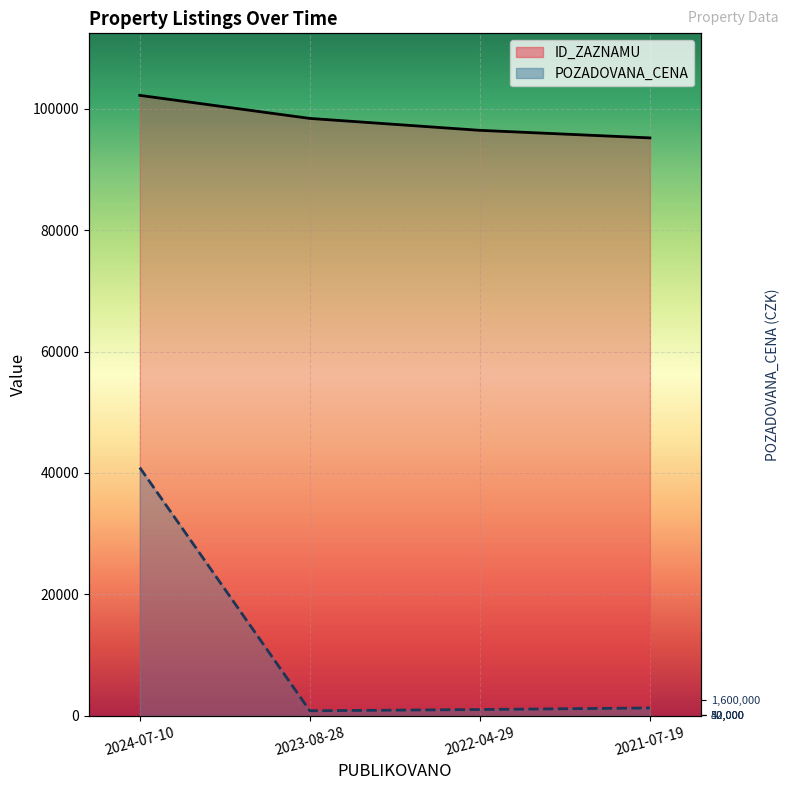

Reading right to left, what are all the values shown in this chart?

ID_ZAZNAMU: 2021-07-19=95199.0	2022-04-29=96445.0	2023-08-28=98408.0	2024-07-10=102206.0
POZADOVANA_CENA: 2021-07-19=1277.6	2022-04-29=1022.1	2023-08-28=817.6	2024-07-10=40882.4